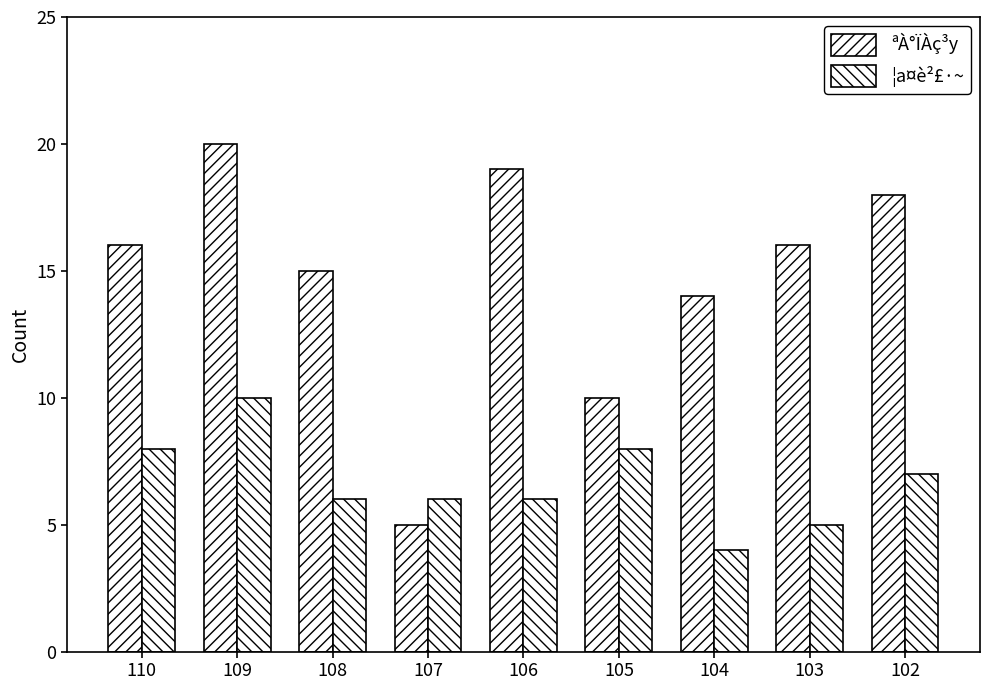

What is the difference between the ¦a¤è²£·~ values at 109 and 105?

2